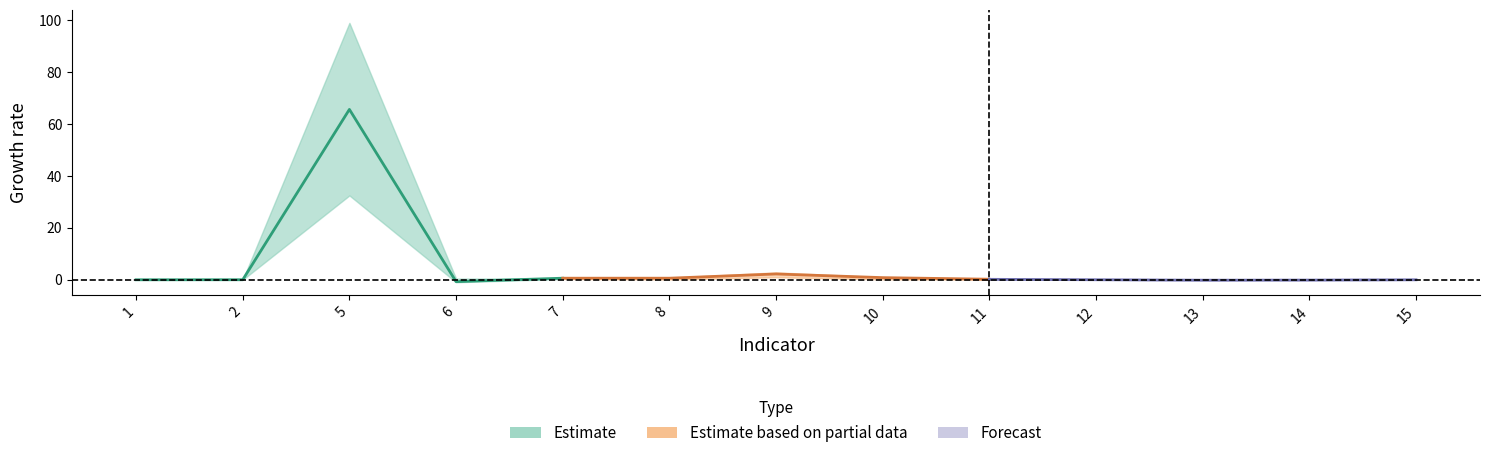

In target_2019, how many points are lower than both neighbors (excluding endpoints)?

3